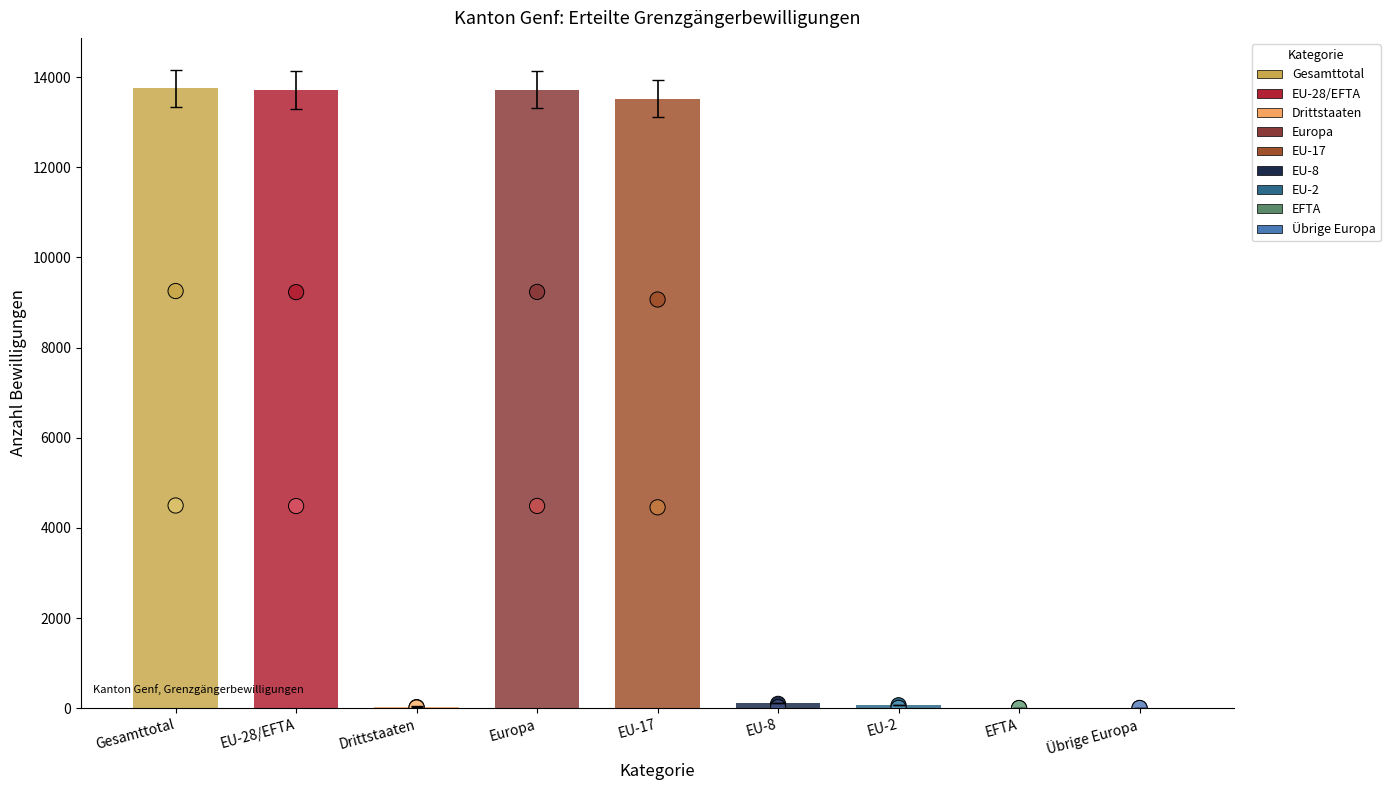

At how many categories does at least one series exceed 4219?

4